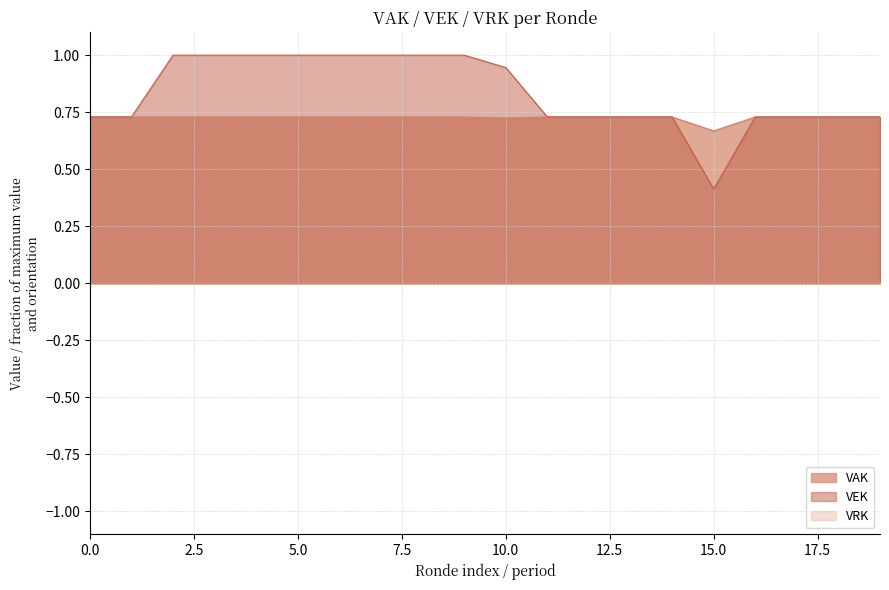

What is the average value of the VAK series?

0.7